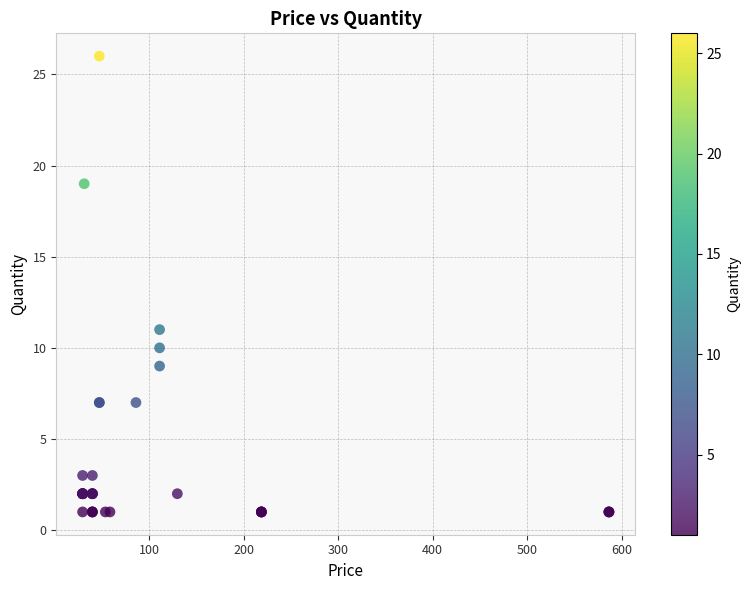

What Y value in the scatter plot is closest to 13?

11